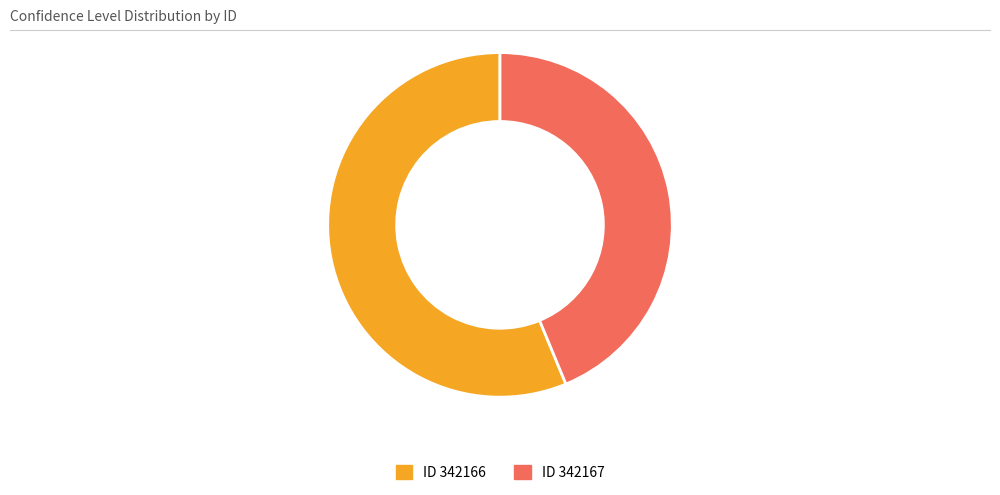

Is there a majority slice in this chart?

Yes